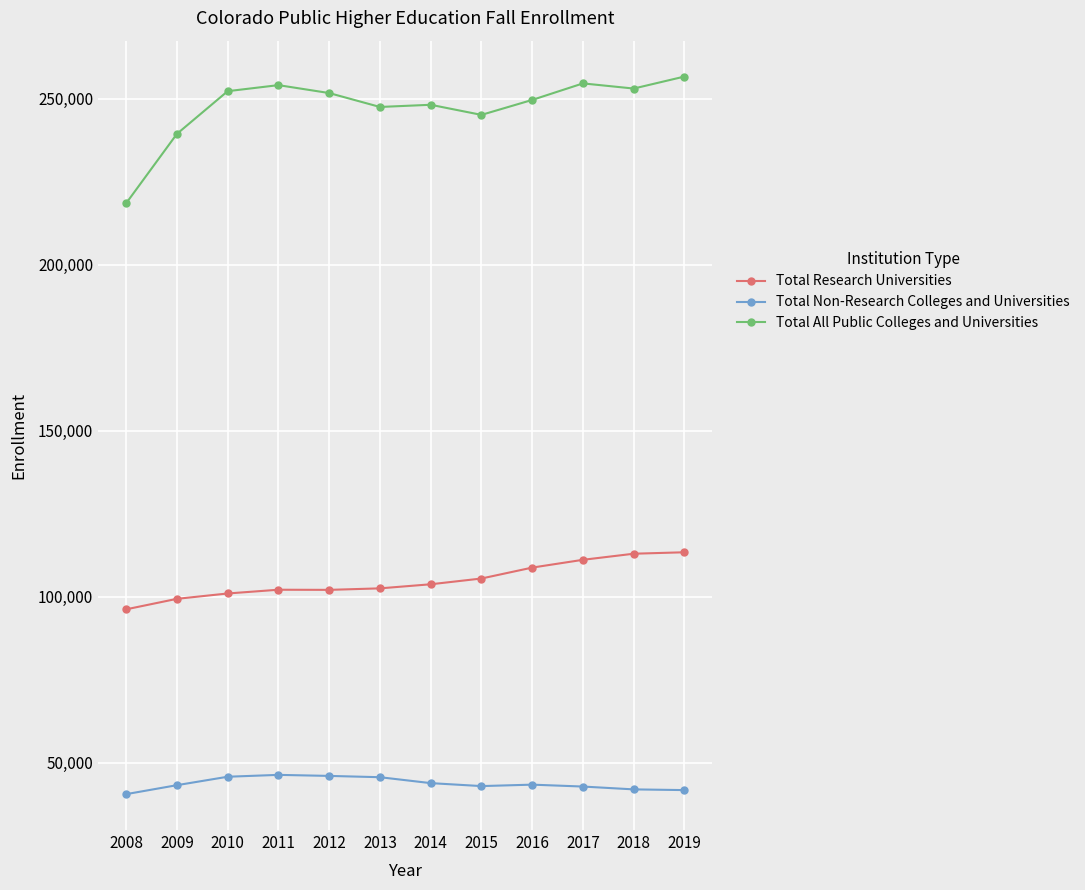

The Total Non-Research Colleges and Universities series shows 45812 at 2010. True or false?

True